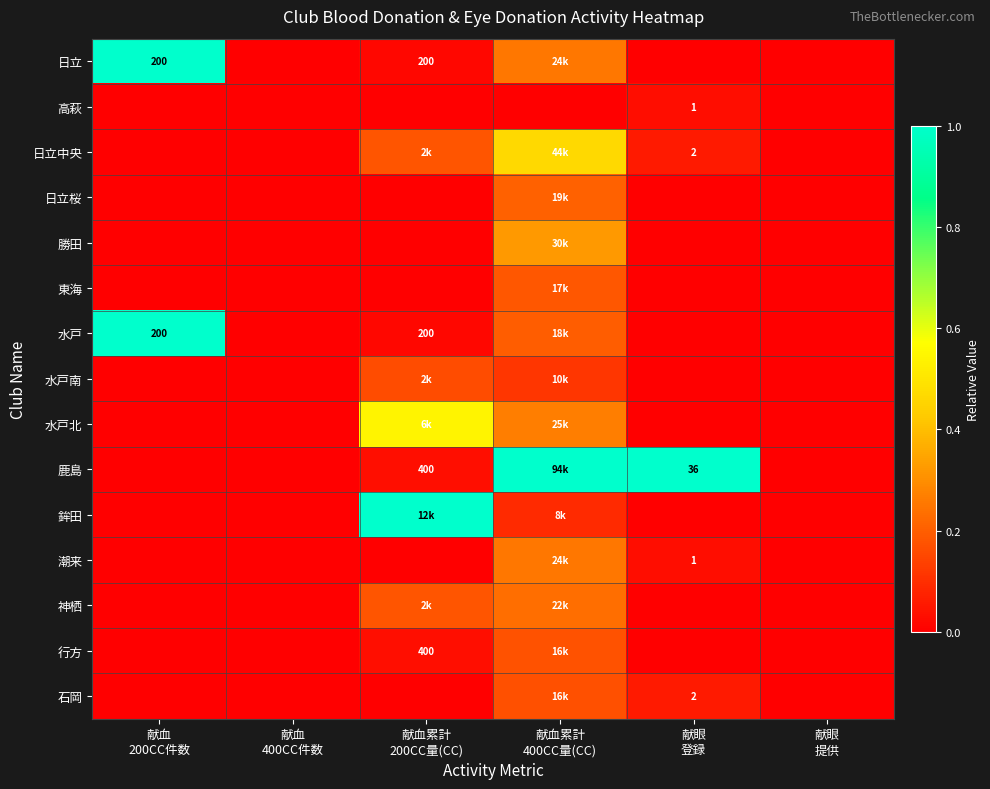

Count the number of categories in the chart.

6